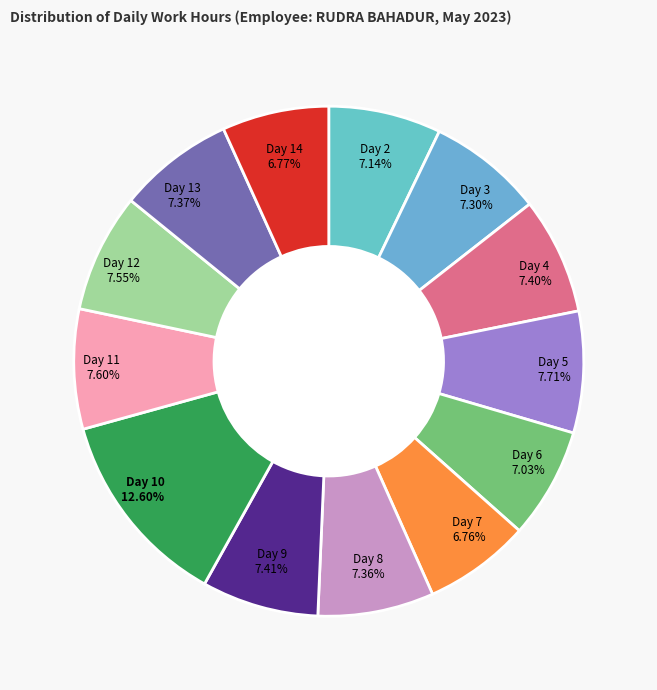

How many segments does this pie chart have?

13